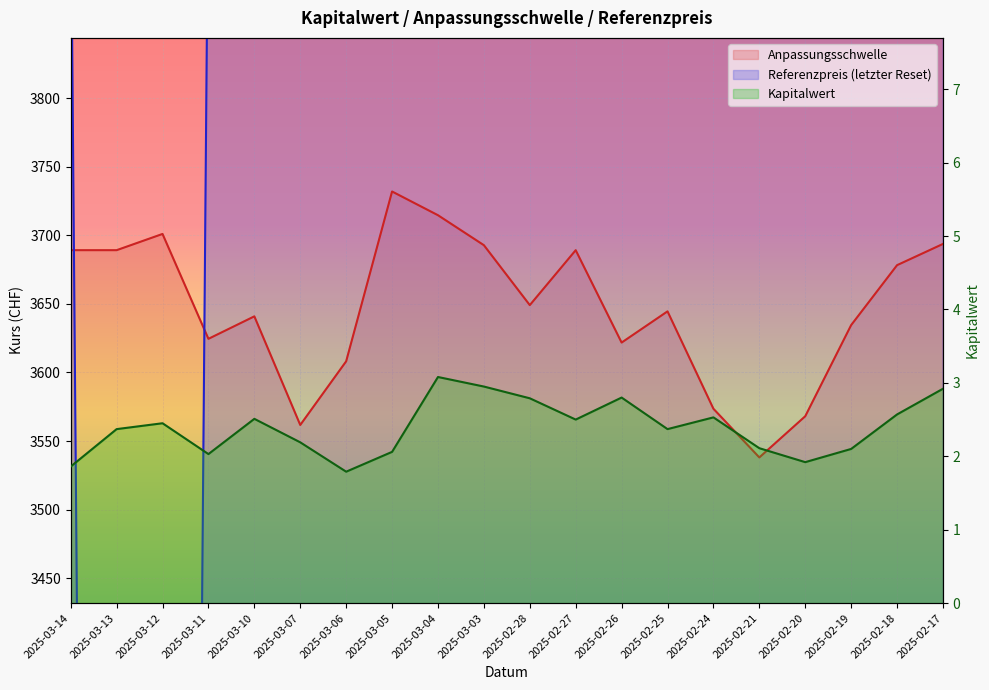

Which series ends up on top after the final intersection of Kapitalwert and Referenzpreis?

Referenzpreis